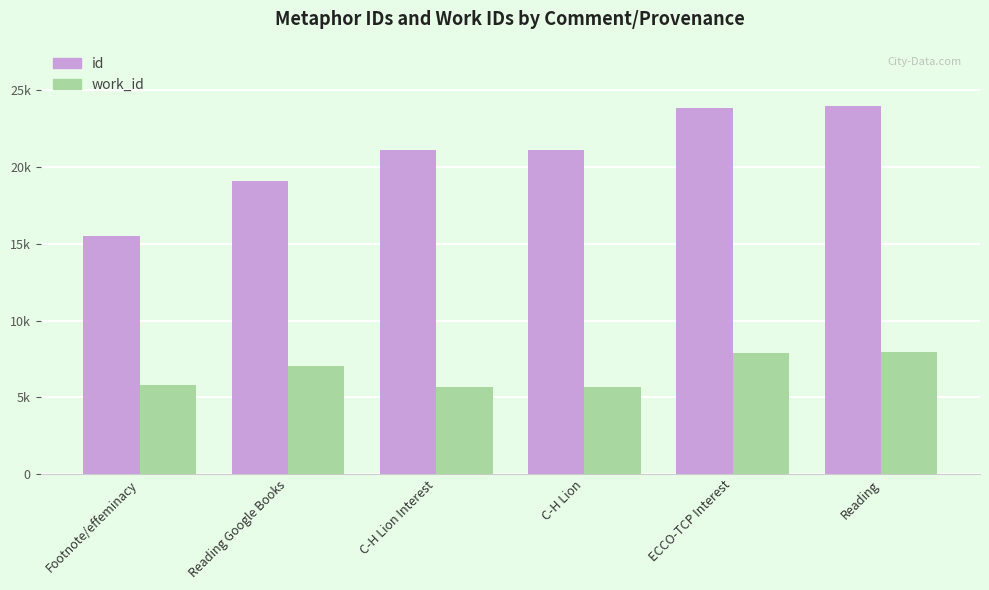

What are all the series names shown in the legend?

id, work_id